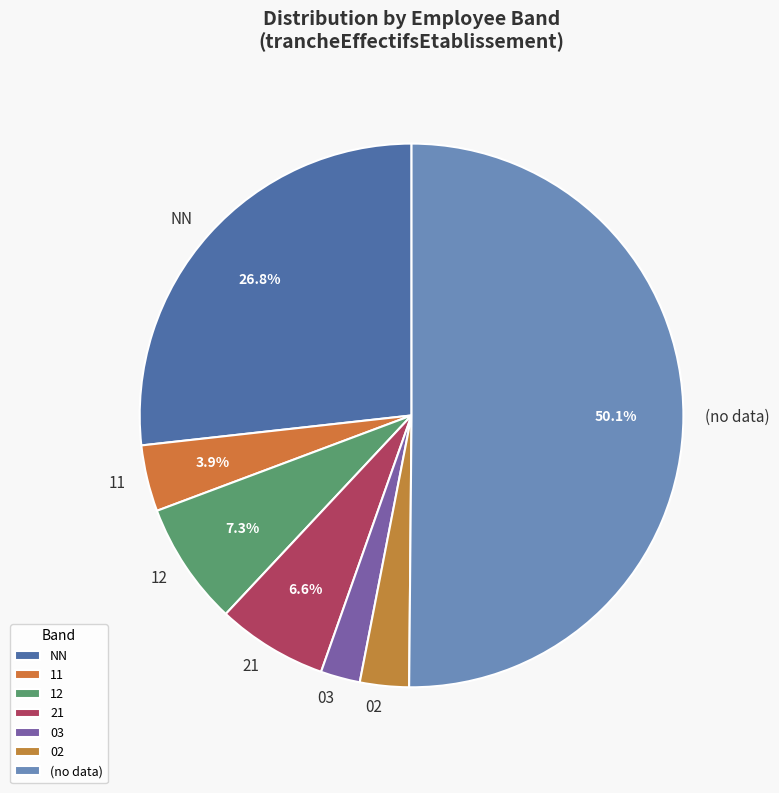

Is the sum of NN and 12 greater than half?

No